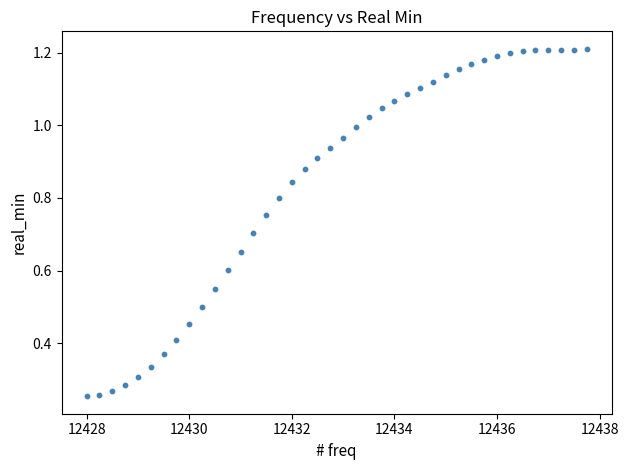

What is the range of X values (max minus min)?

9.8